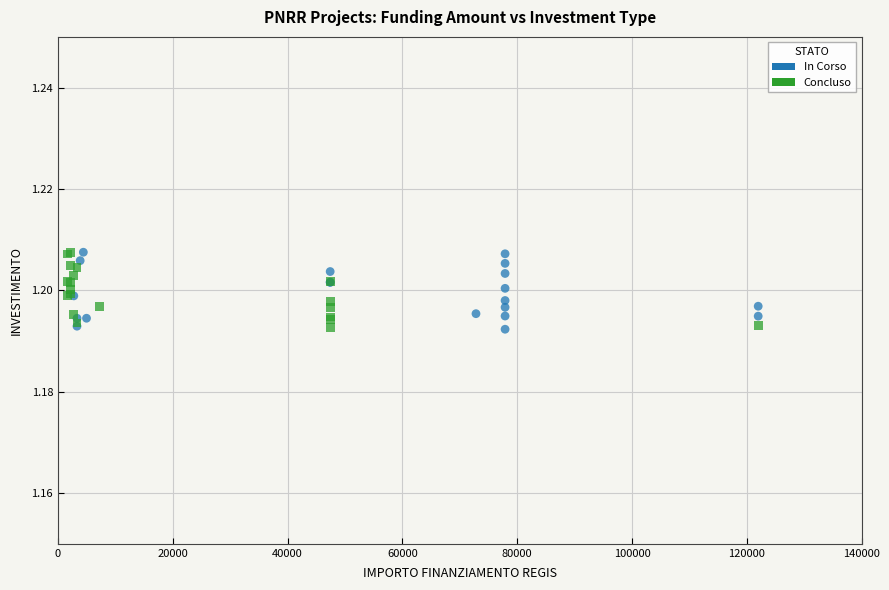

What are all the series names shown in the legend?

In Corso, Concluso